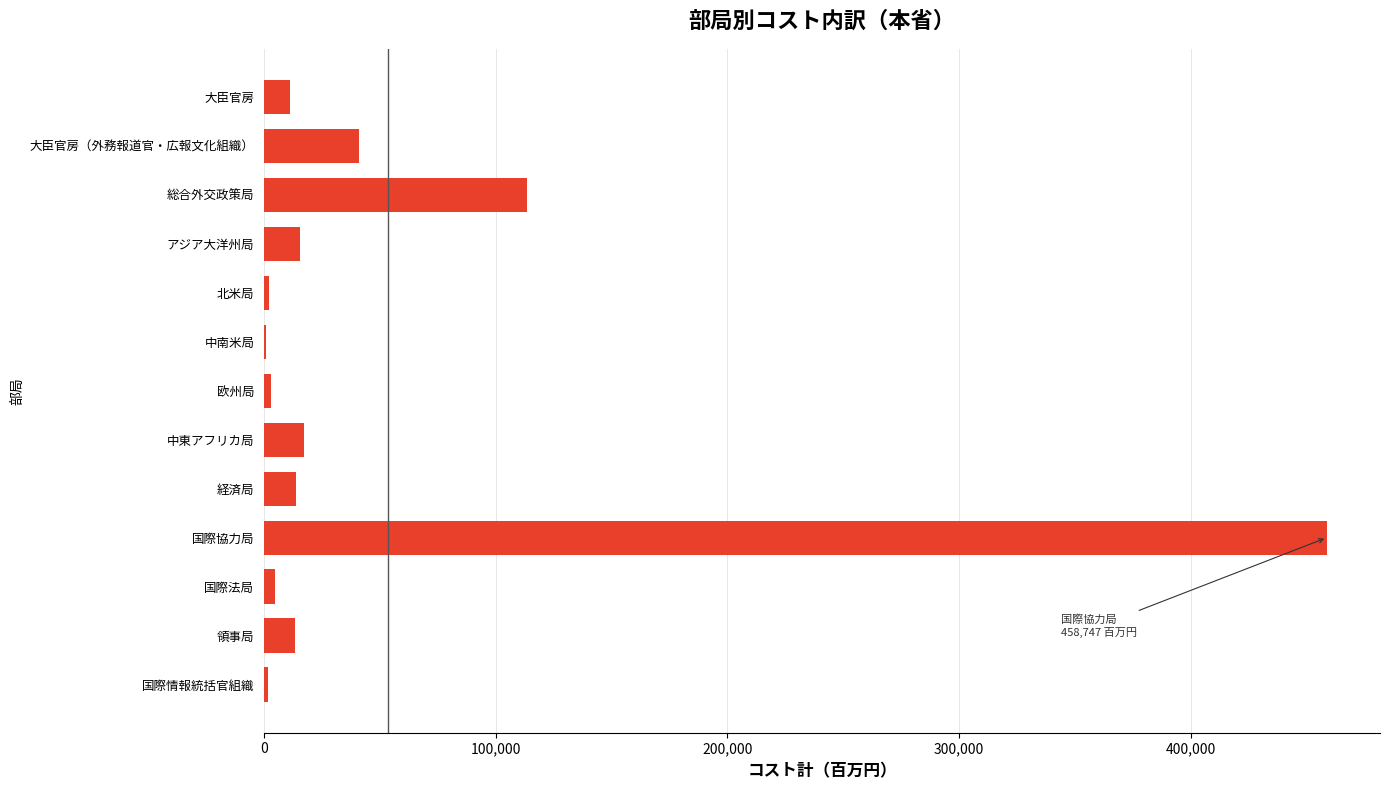

Which has a higher value, 大臣官房（外務報道官・広報文化組織） or 北米局?

大臣官房（外務報道官・広報文化組織）